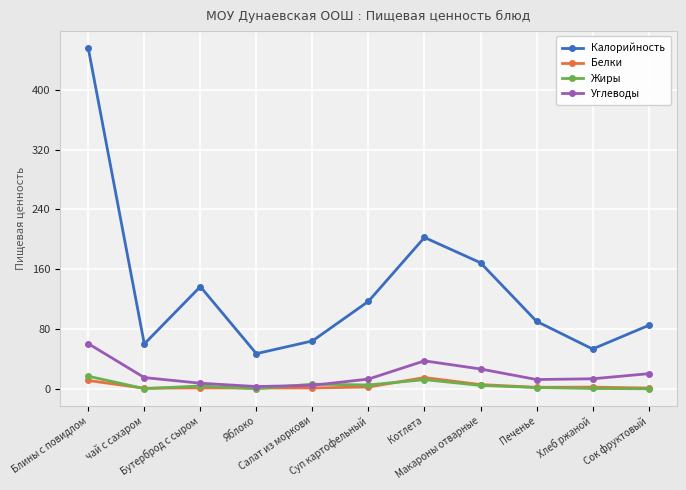

What is the difference between the Углеводы values at чай с сахаром and Печенье?

2.6